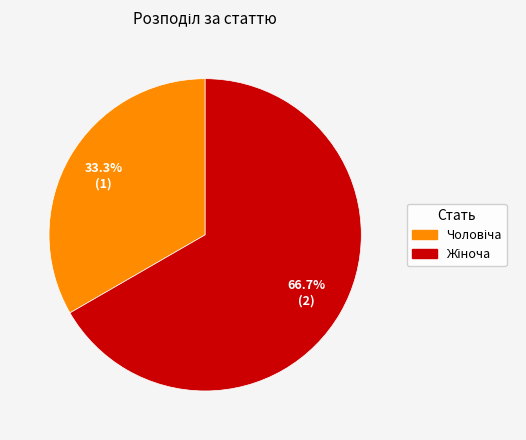

What is the ratio of the value at Жіноча to the value at Чоловіча?

2.0